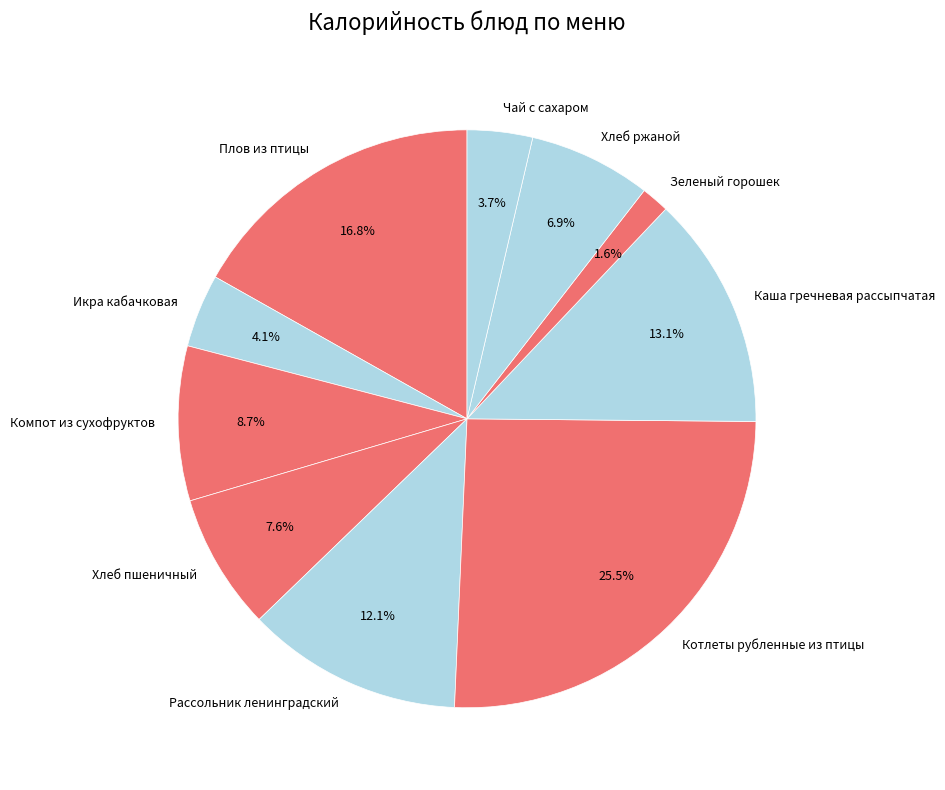

Which category has the biggest portion of the pie?

Котлеты рубленные из птицы